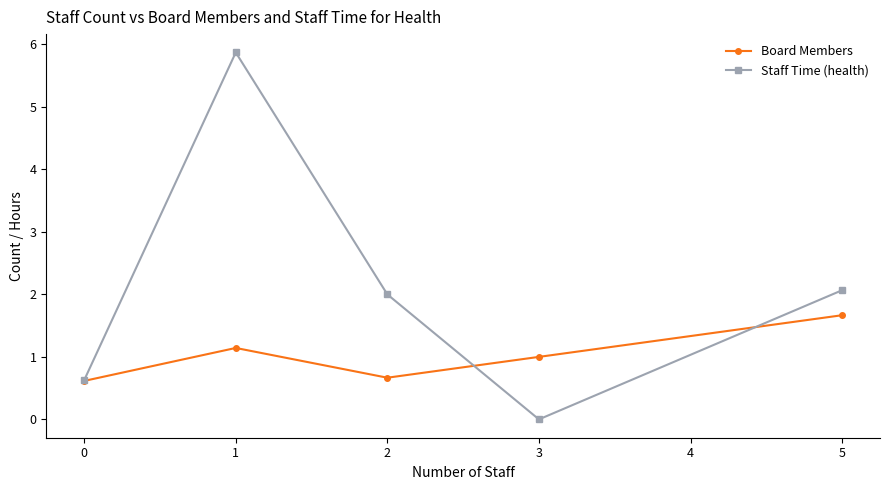

What is the difference between the highest and lowest values at 5?

0.4